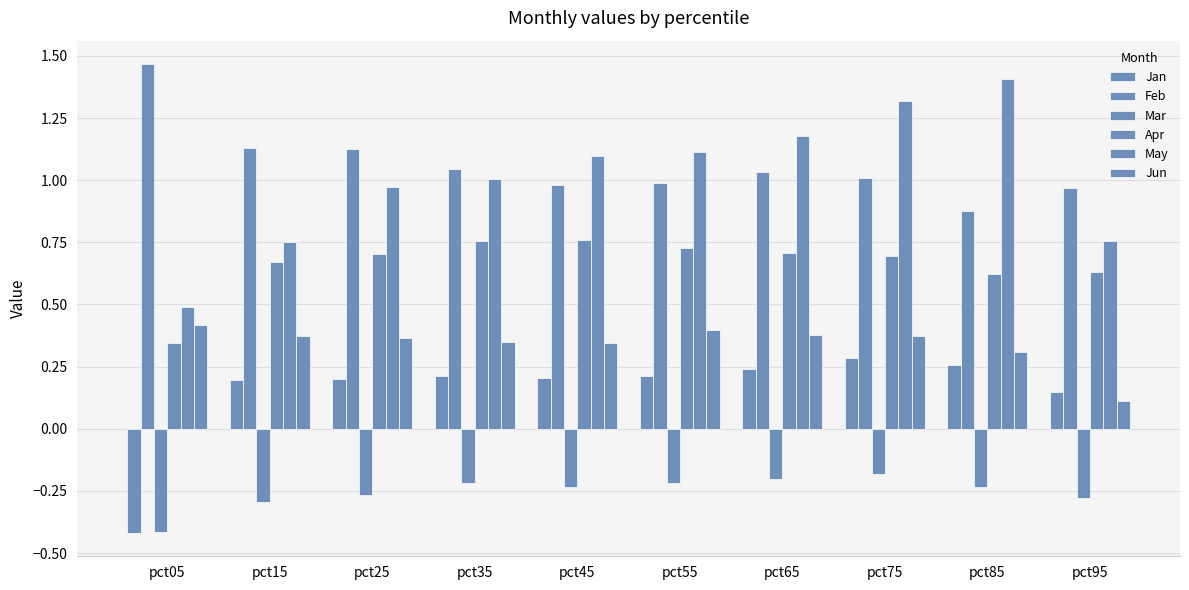

Count the number of data series in this chart.

6